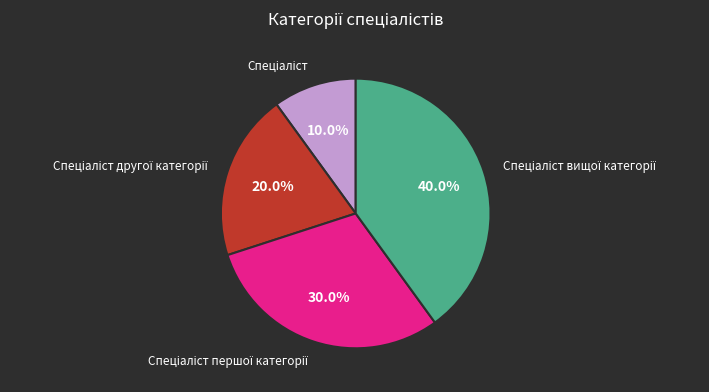

Does any single category account for the majority?

No